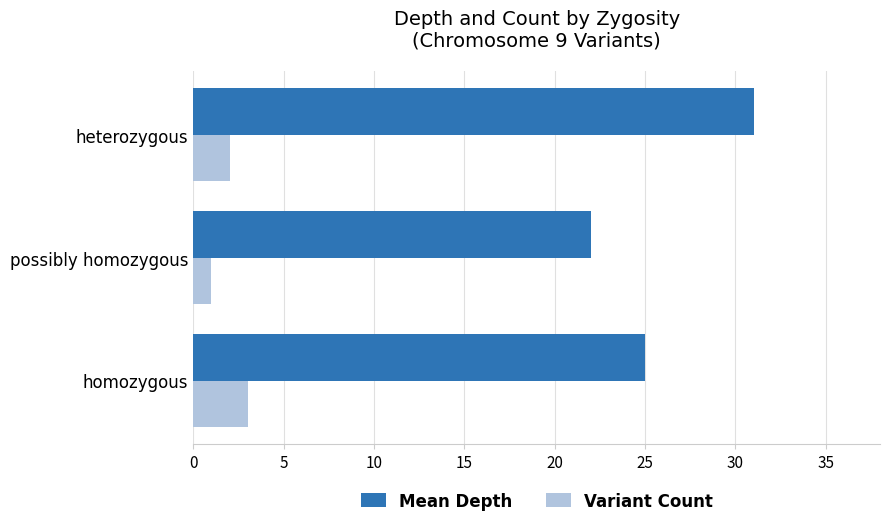

What is the lowest value of the Variant Count series?

1